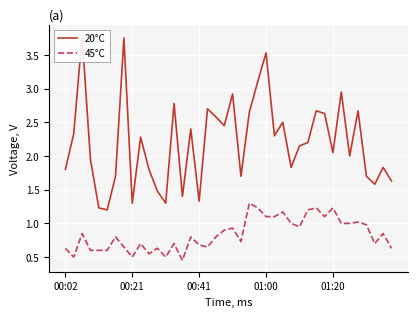

What is the maximum value for 45°C?

1.3